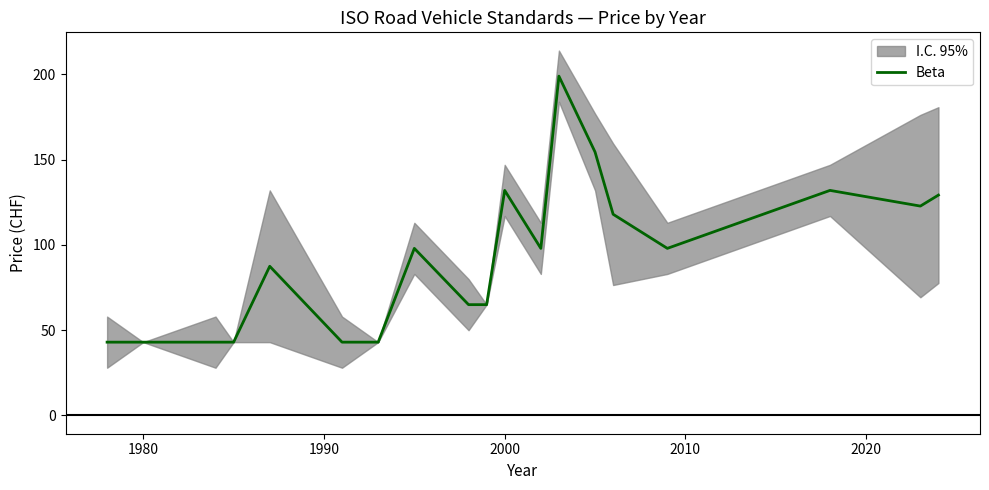

What is the maximum value shown in the chart?

199.0